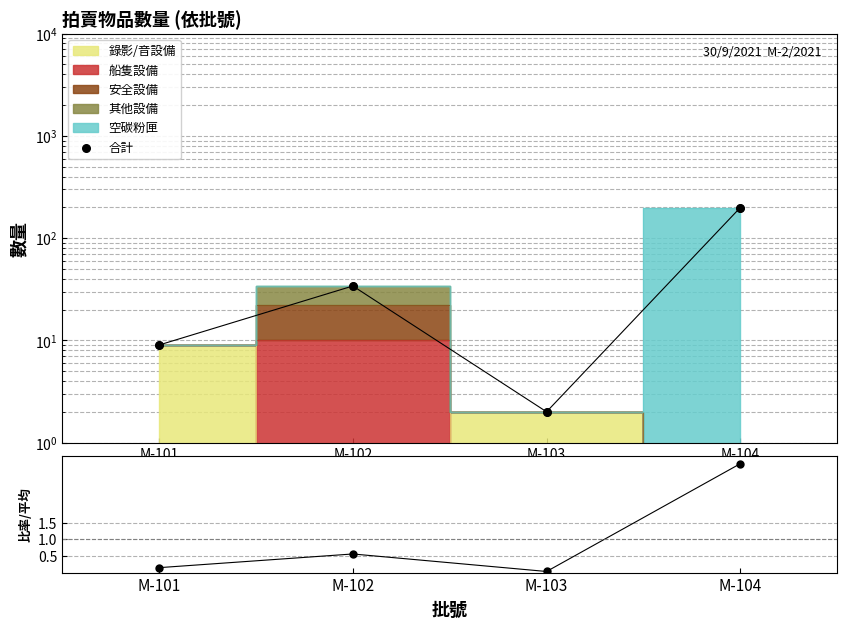

Which series has the largest total across all categories?

合計